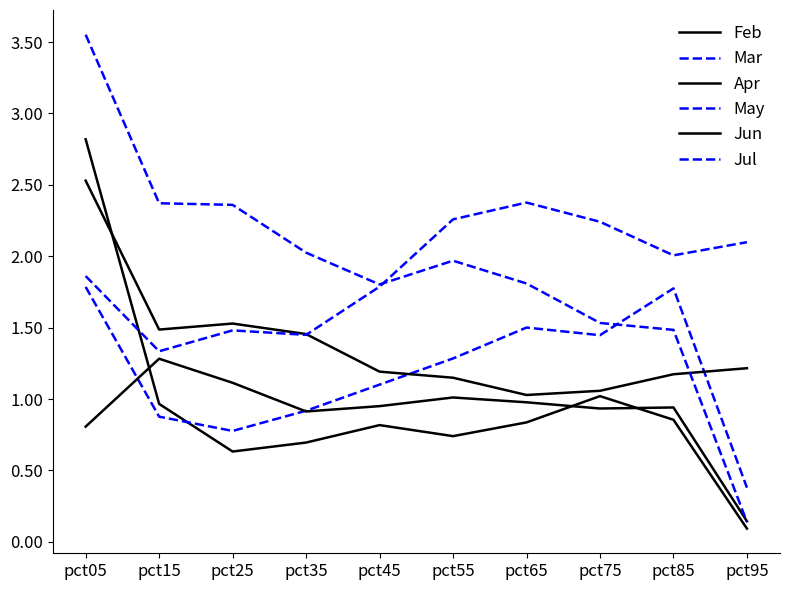

The Feb series shows 0.1 at pct95. True or false?

False